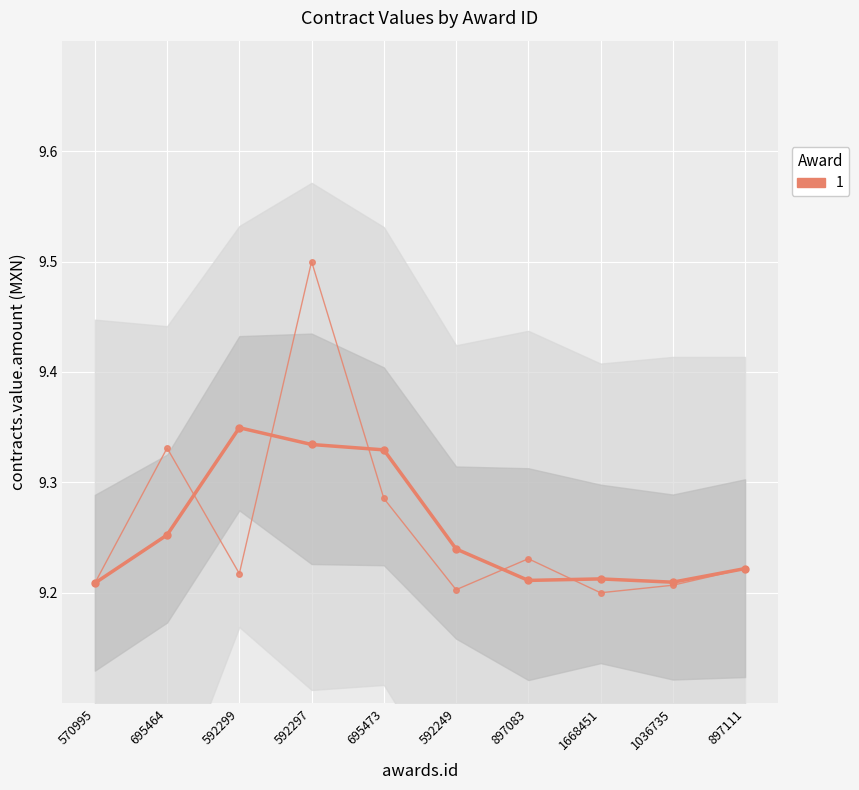

At which category does the data reach its first local peak?

592299